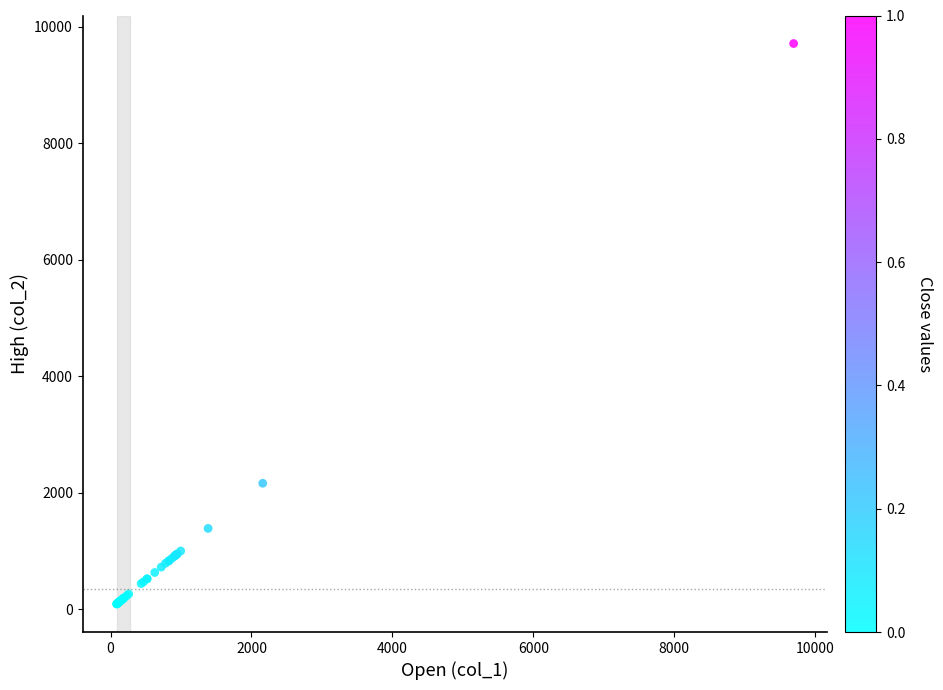

What Y value in the scatter plot is closest to 4899?

2160.0